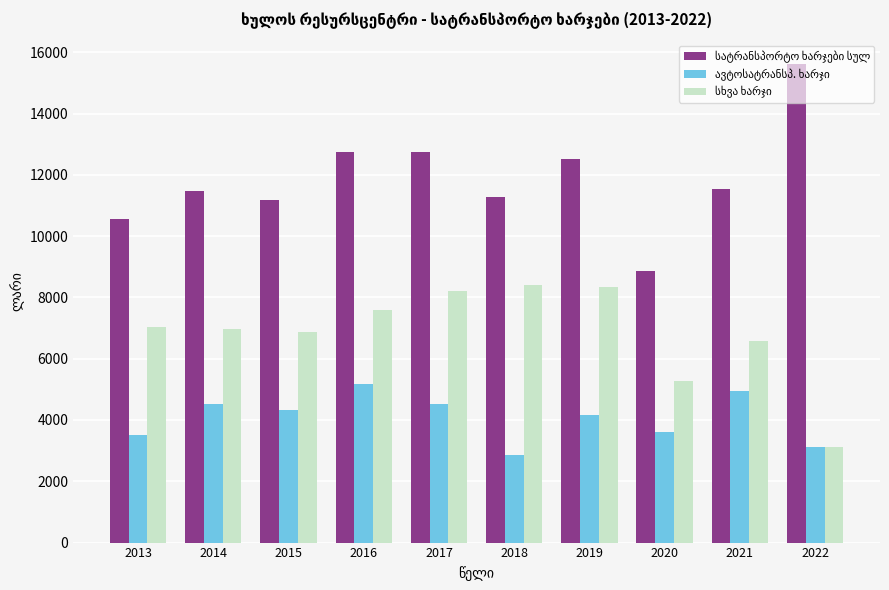

Which category has the highest value across all series?

2022